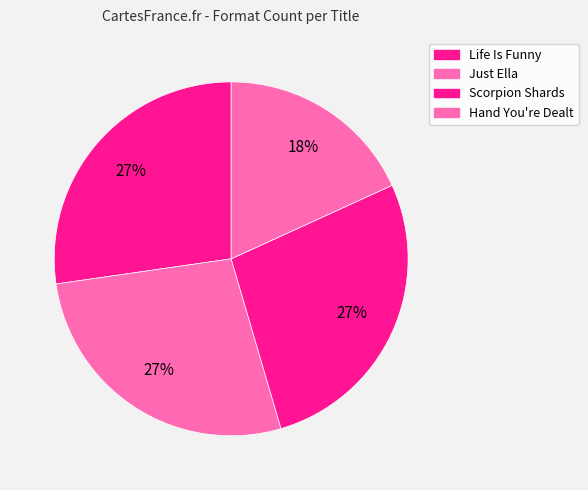

Combined, what portion of the pie is Life Is Funny and Scorpion Shards?

54.5%